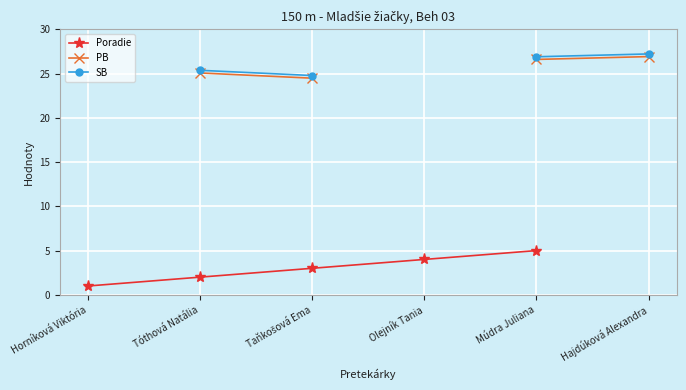

How many Poradie values are between 2 and 5?

4